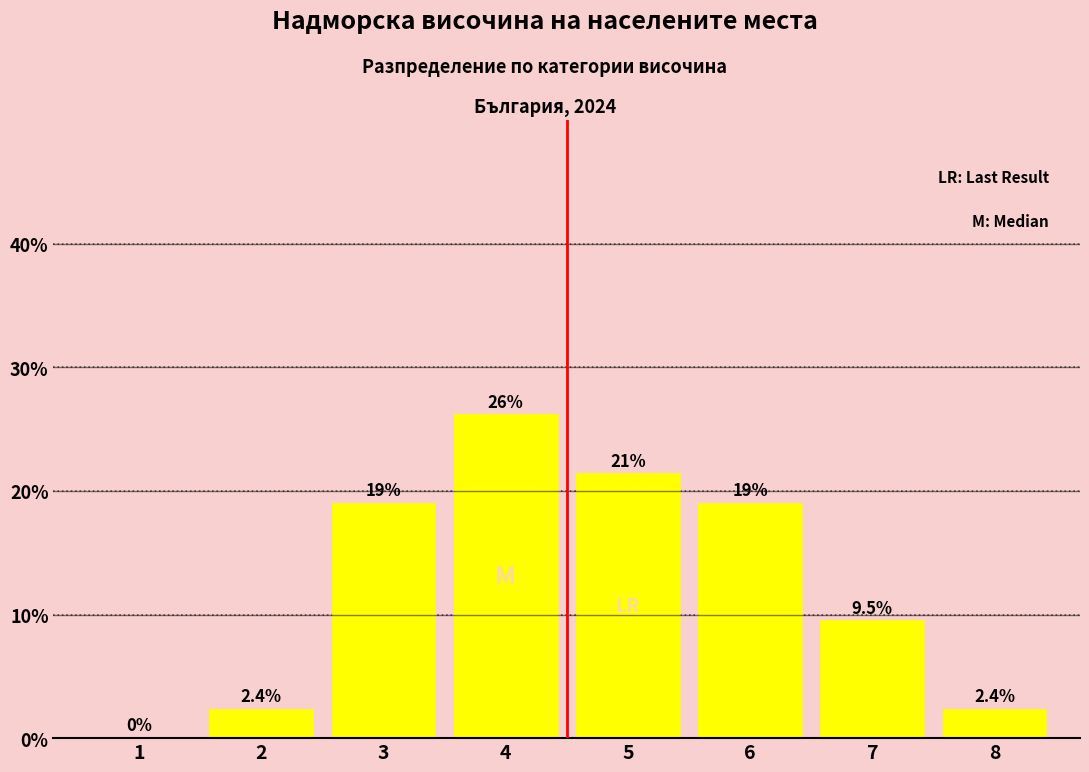

Reading left to right, list all the values displayed in this chart.

1=0.0	2=2.4	3=19.0	4=26.2	5=21.4	6=19.0	7=9.5	8=2.4